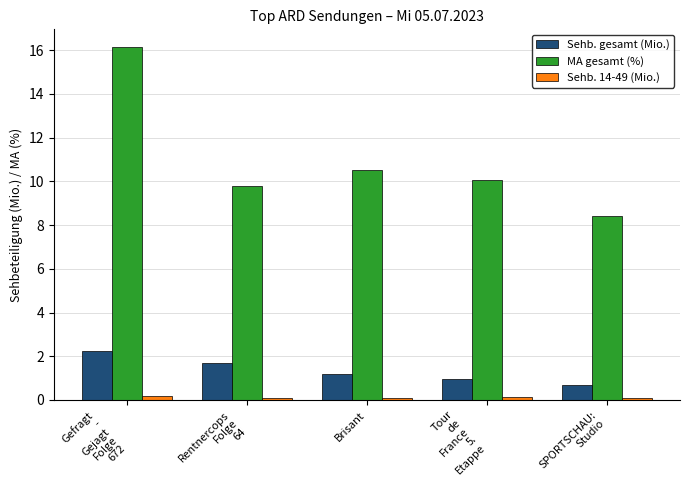

What is the average value of the MA gesamt (%) series?

11.0